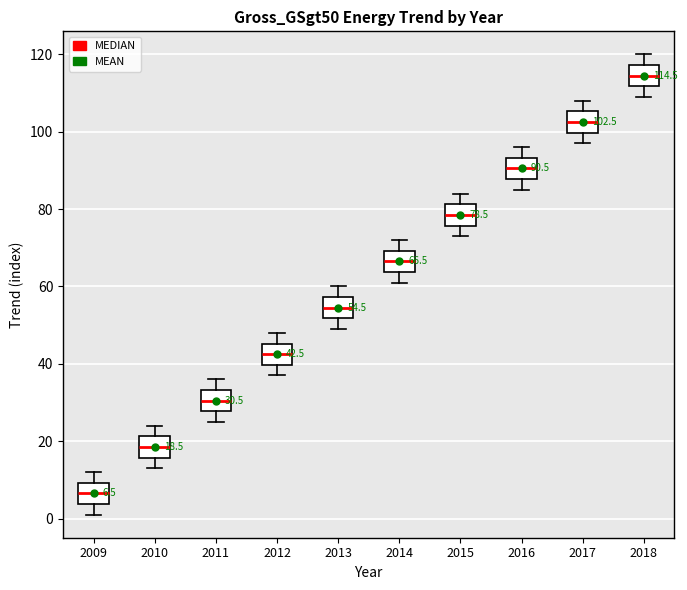

Which box's median line is the lowest?

2009